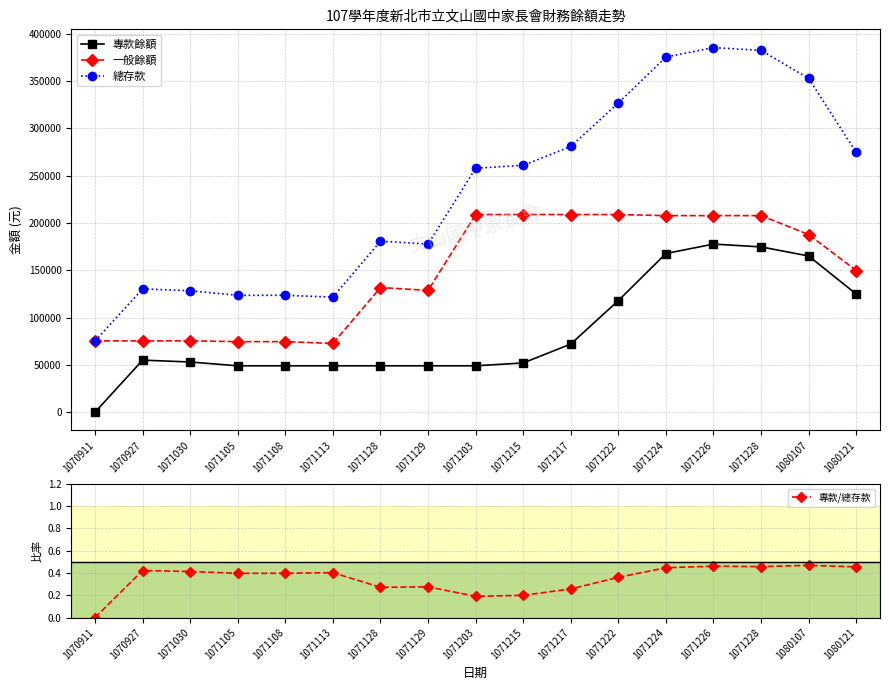

At which category is the sum across all series the highest?

1071226